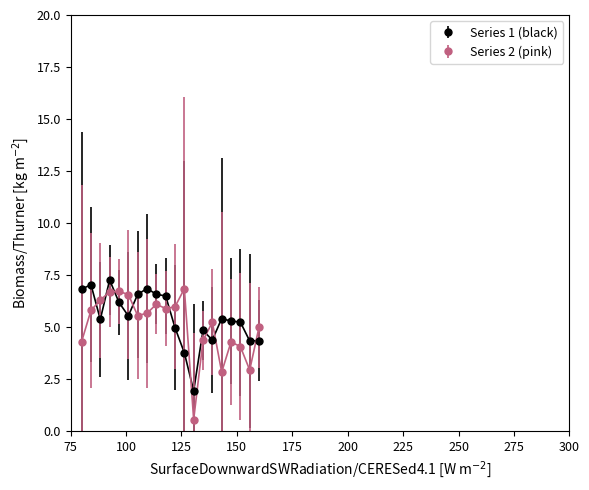

What are all the series names shown in the legend?

Series 1 (black), Series 2 (pink)